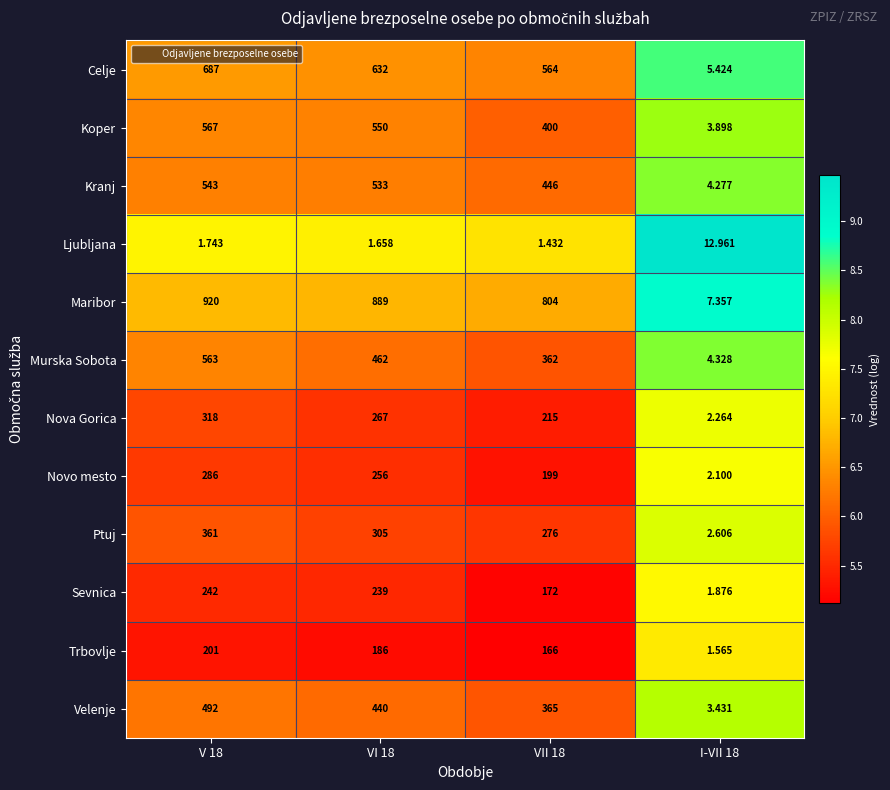

Which series has the widest spread of values?

Maribor